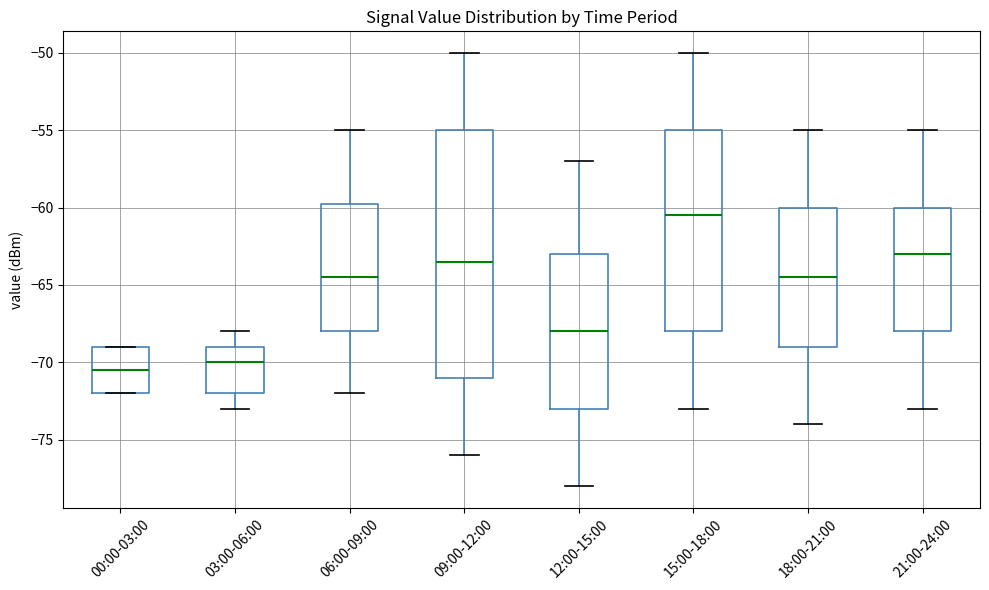

Which box's median line is the highest?

15:00-18:00